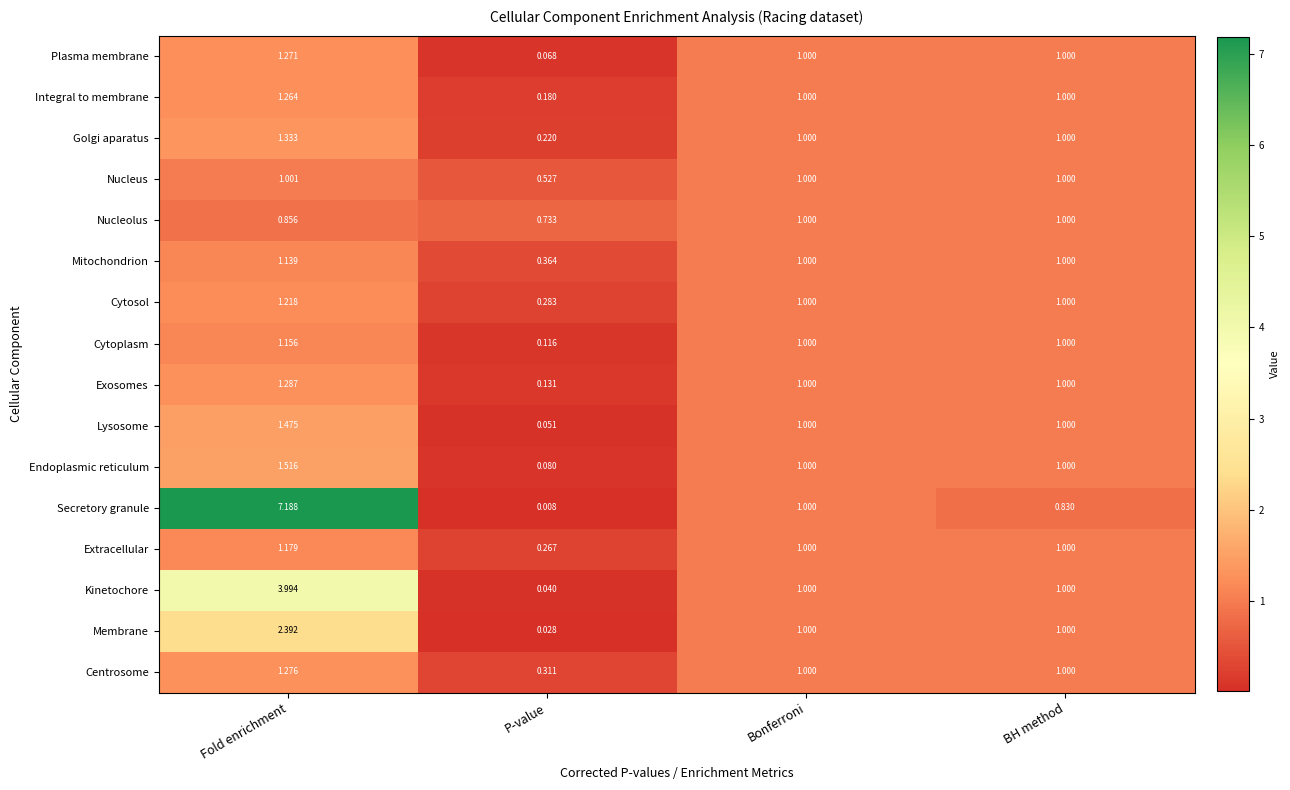

Count the number of categories in the chart.

4